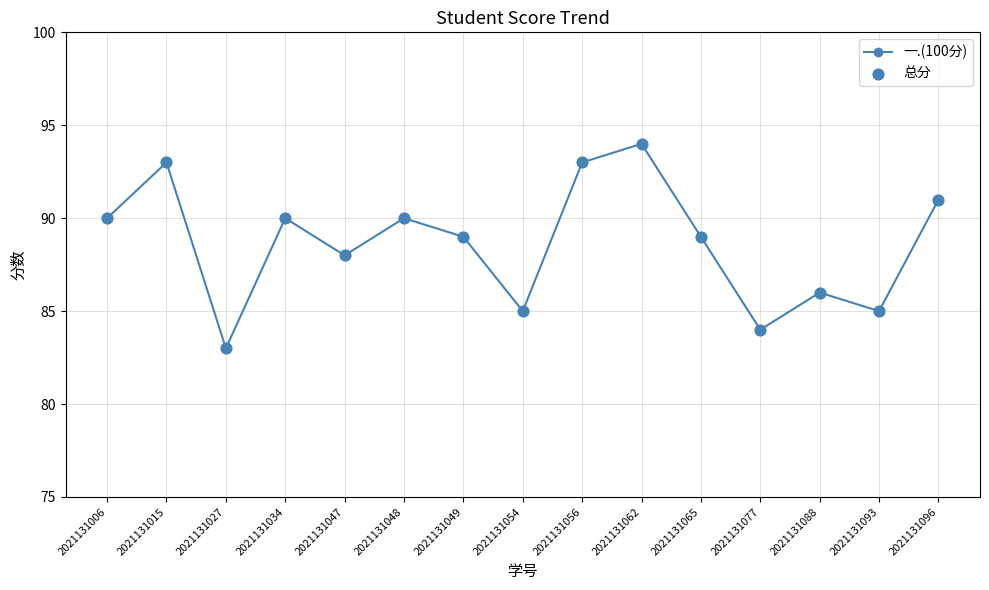

Which has a higher value, 2021131096 or 2021131034?

2021131096